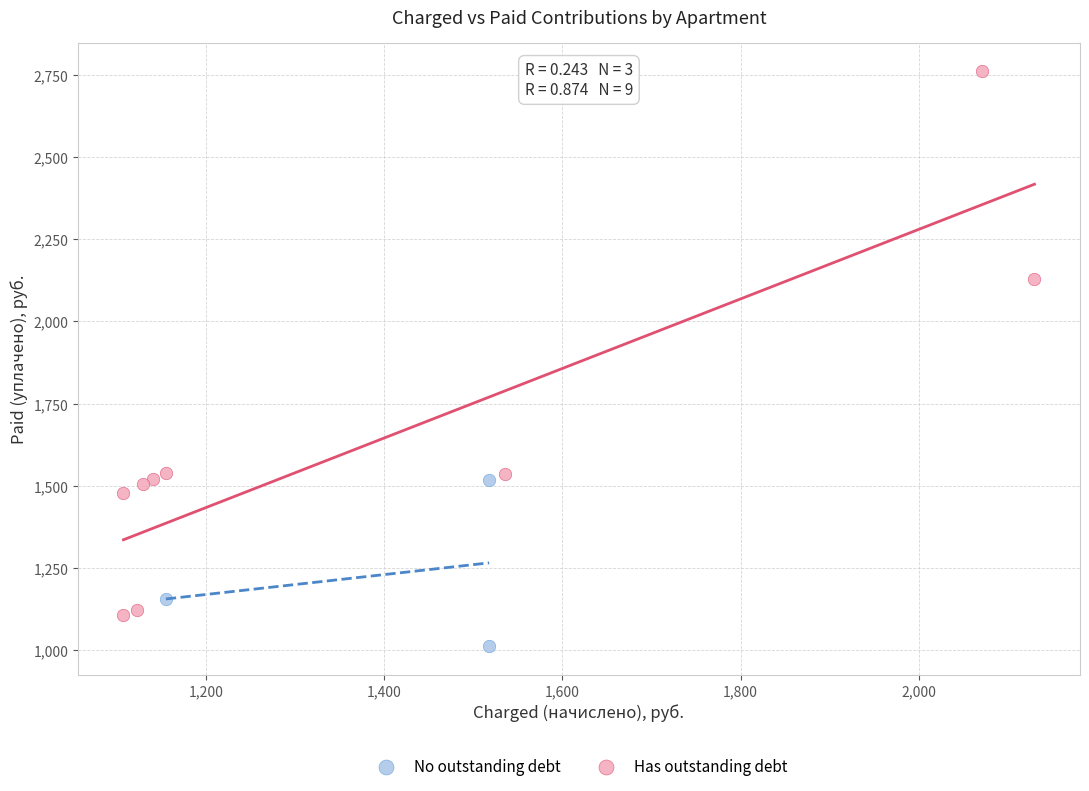

Which series has the largest Y range (max minus min)?

Has outstanding debt